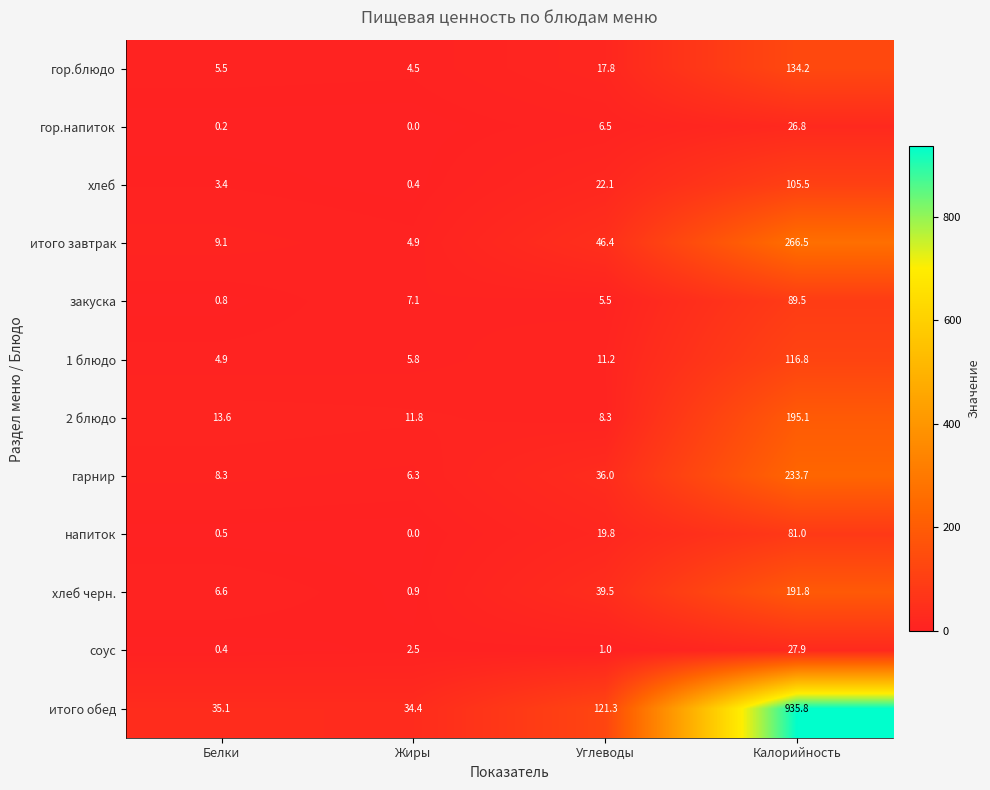

Where is соус nearest to the value 14?

Жиры